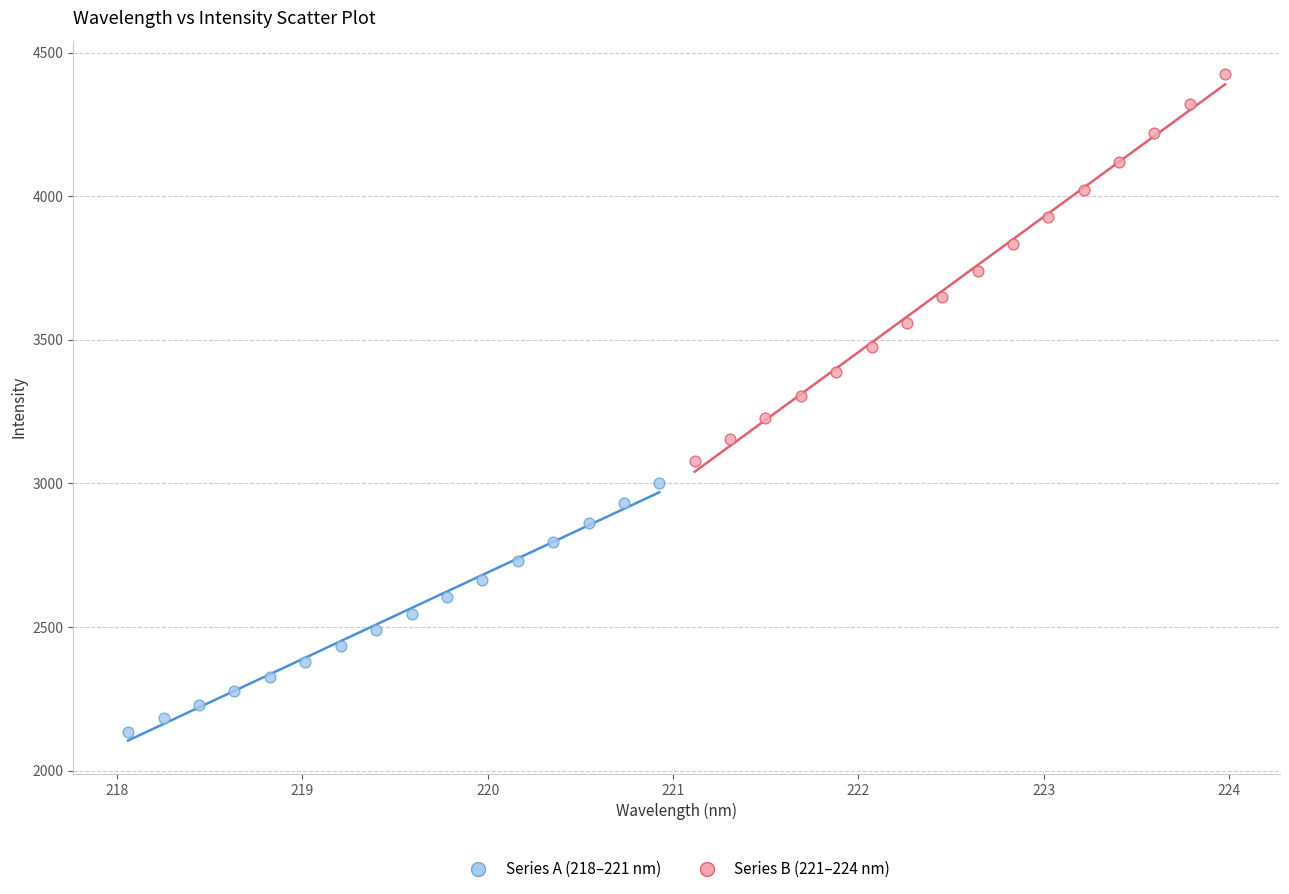

Which series reaches the minimum Y coordinate?

Series A (218–221 nm)